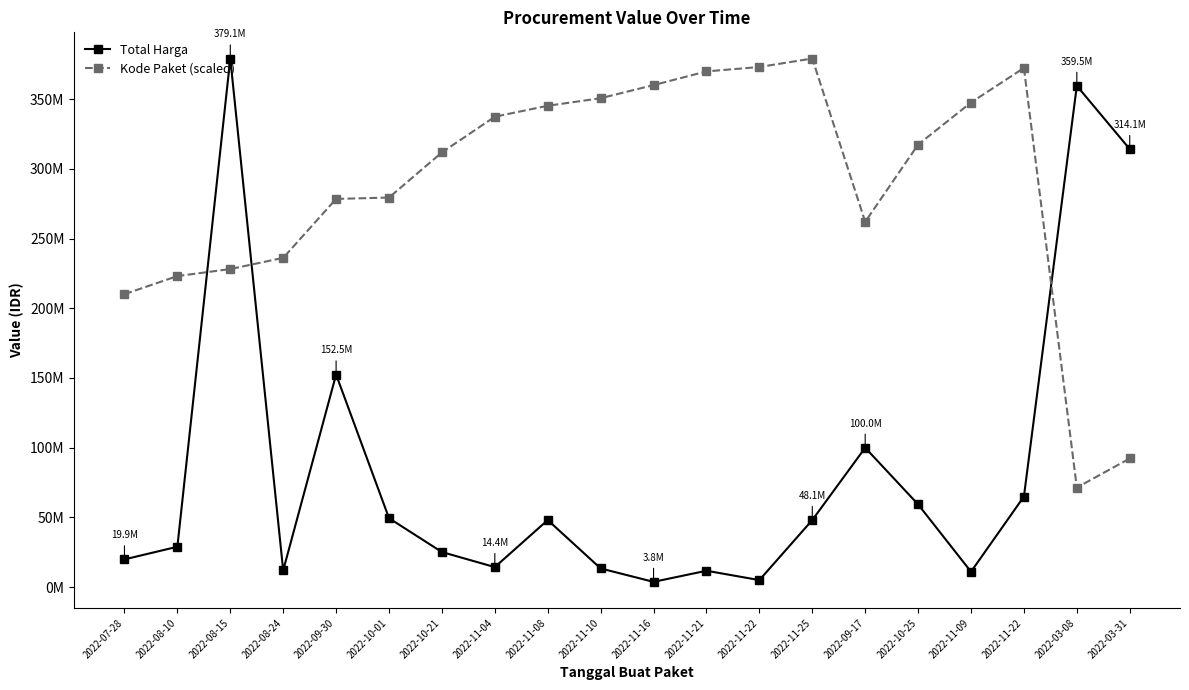

Reading left to right, list all the values displayed in this chart.

Total Harga: 19950000.0	29000000.0	379075000.0	12000000.0	152477000.0	49478000.0	25200000.0	14400000.0	48140000.0	13442000.0	3825000.0	11800000.0	5093000.0	48140000.0	100000000.0	59375000.0	11100000.0	65000000.0	359500000.0	314121780.0
Kode Paket (scaled): 210104622.7	223072896.8	228113286.6	236124148.9	278395506.6	279371369.5	311754923.8	337331493.9	345192960.9	350588970.6	360009935.7	369818596.3	372977861.1	379075000.0	261992885.1	317345652.9	347506931.1	372295733.3	71447359.5	92284422.2